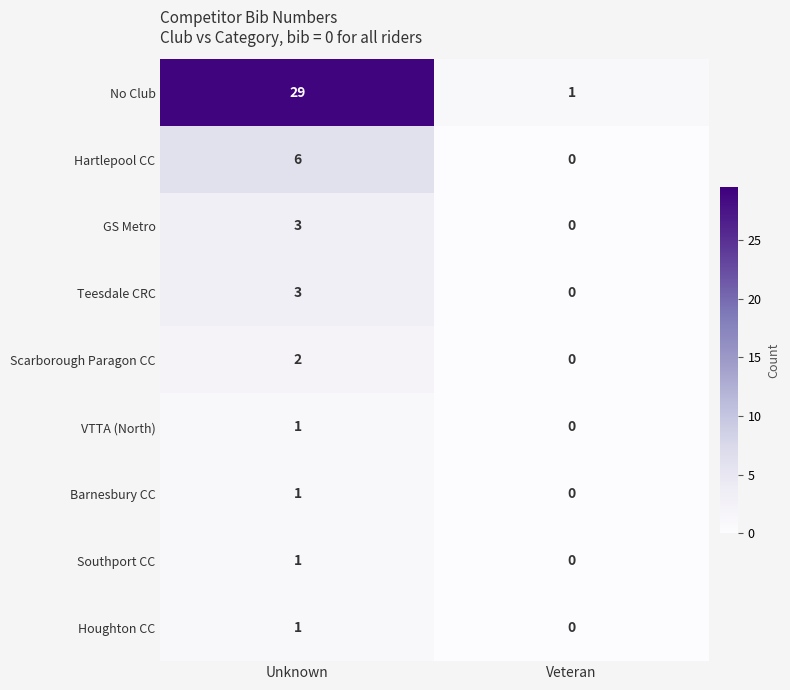

Reading left to right, what are all the values shown in this chart?

No Club: 29	1
Hartlepool CC: 6	0
GS Metro: 3	0
Teesdale CRC: 3	0
Scarborough Paragon CC: 2	0
VTTA (North): 1	0
Barnesbury CC: 1	0
Southport CC: 1	0
Houghton CC: 1	0